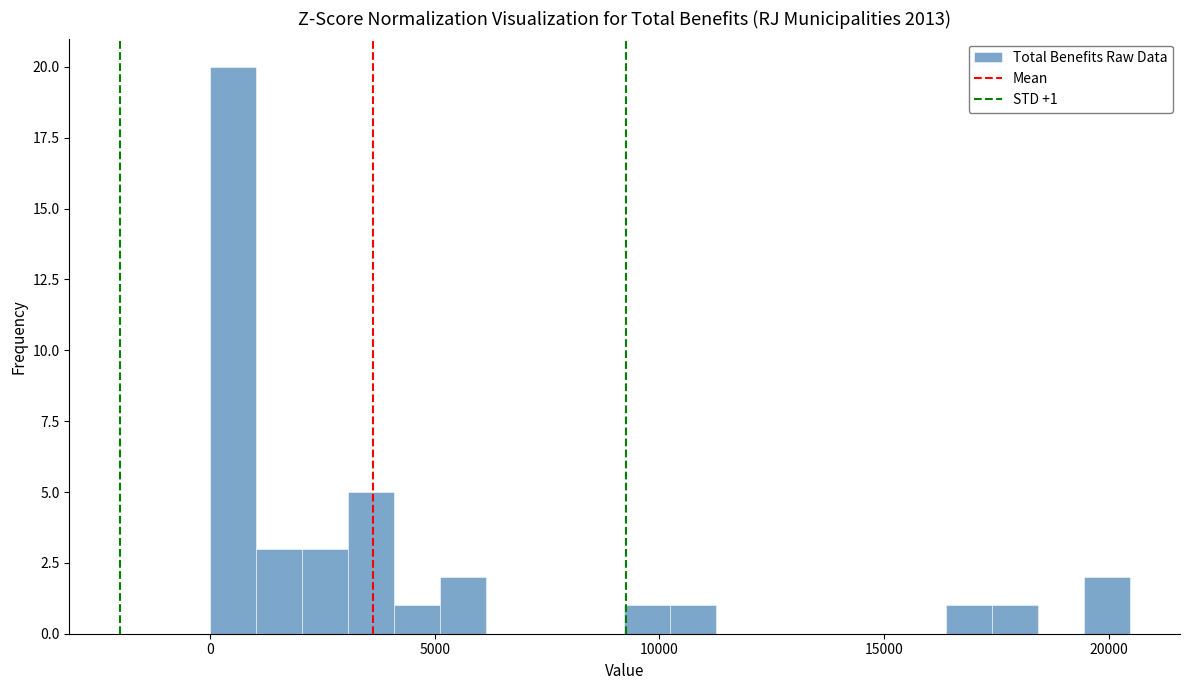

Read against the x-axis, roughly where is the centre of the tallest bar?

500